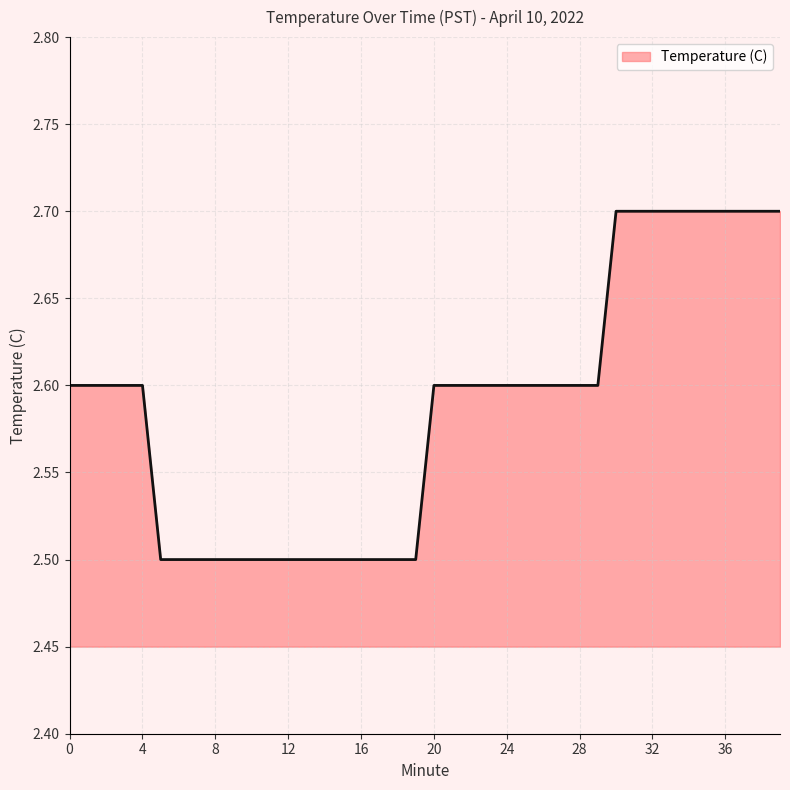

What is the greatest value displayed?

2.7